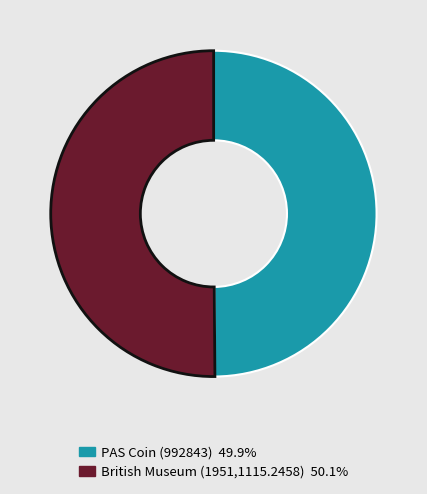

Approximately how many times larger is the value at PAS Coin (992843) compared to British Museum (1951,1115.2458)?

1.0